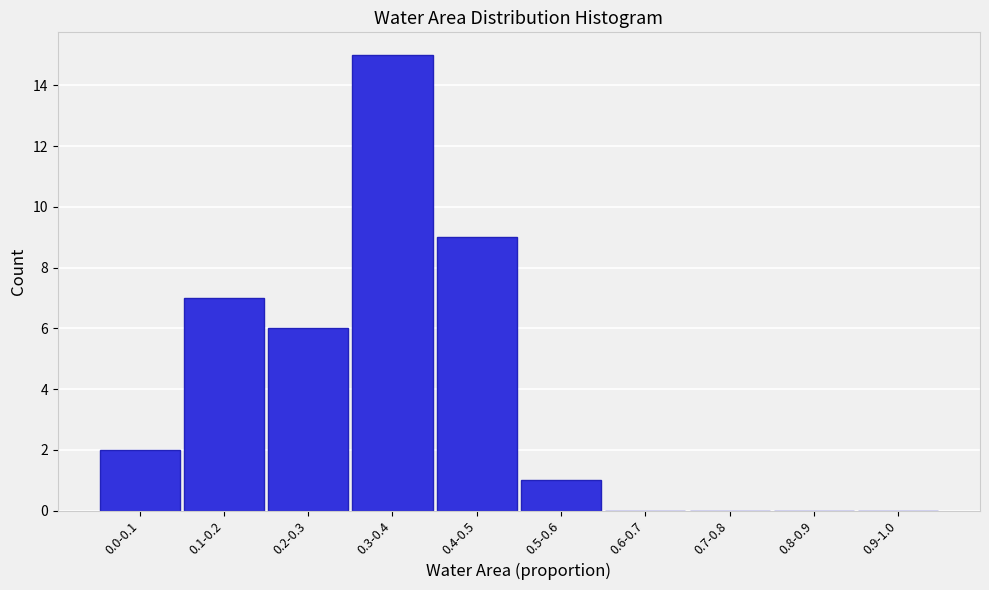

Reading left to right, what are all the values shown in this chart?

0.0-0.1=2	0.1-0.2=7	0.2-0.3=6	0.3-0.4=15	0.4-0.5=9	0.5-0.6=1	0.6-0.7=0	0.7-0.8=0	0.8-0.9=0	0.9-1.0=0